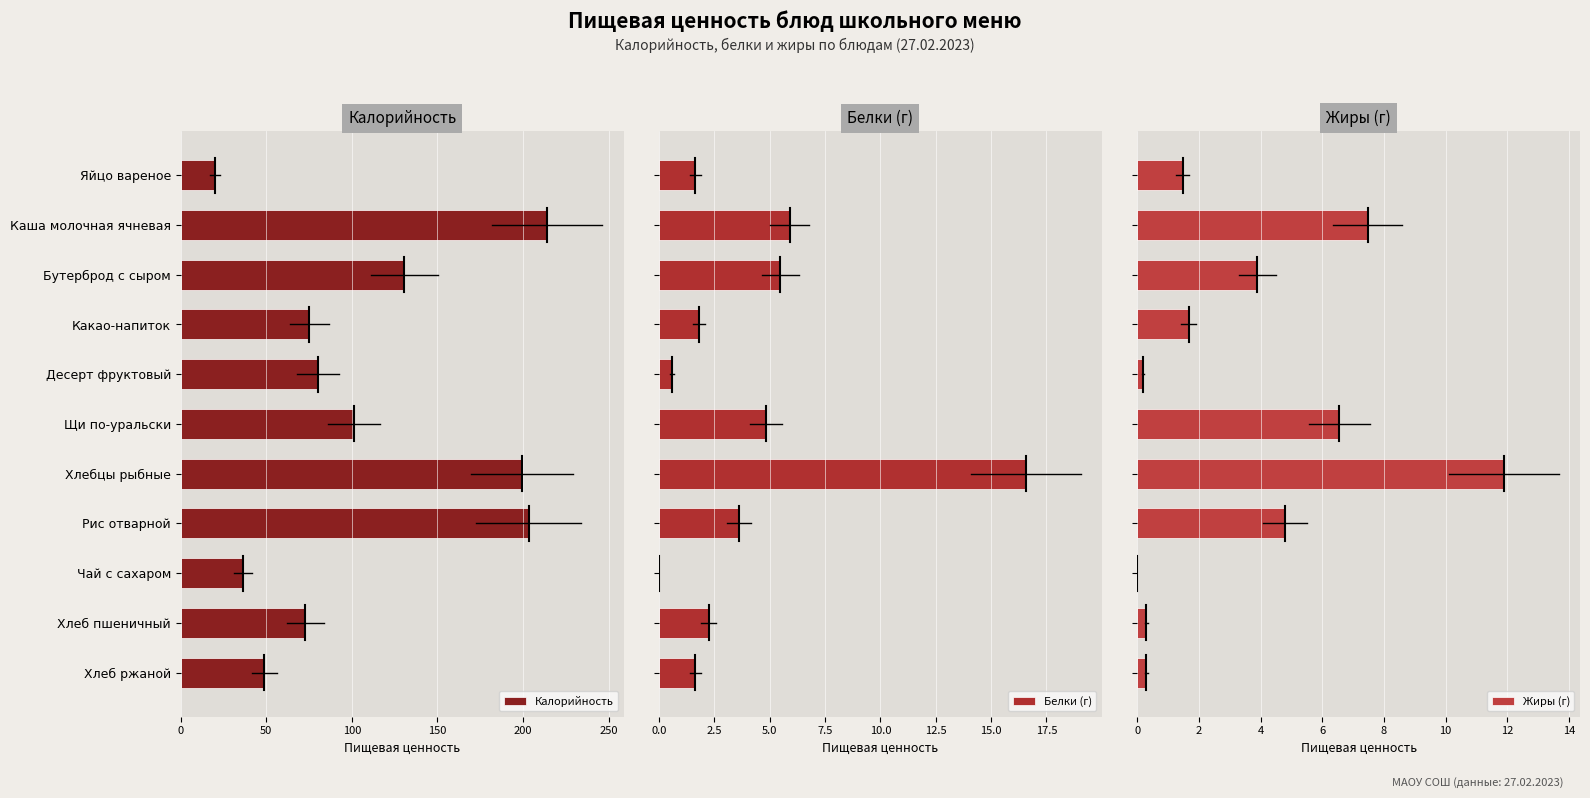

What is the maximum value for Жиры (г)?

11.9